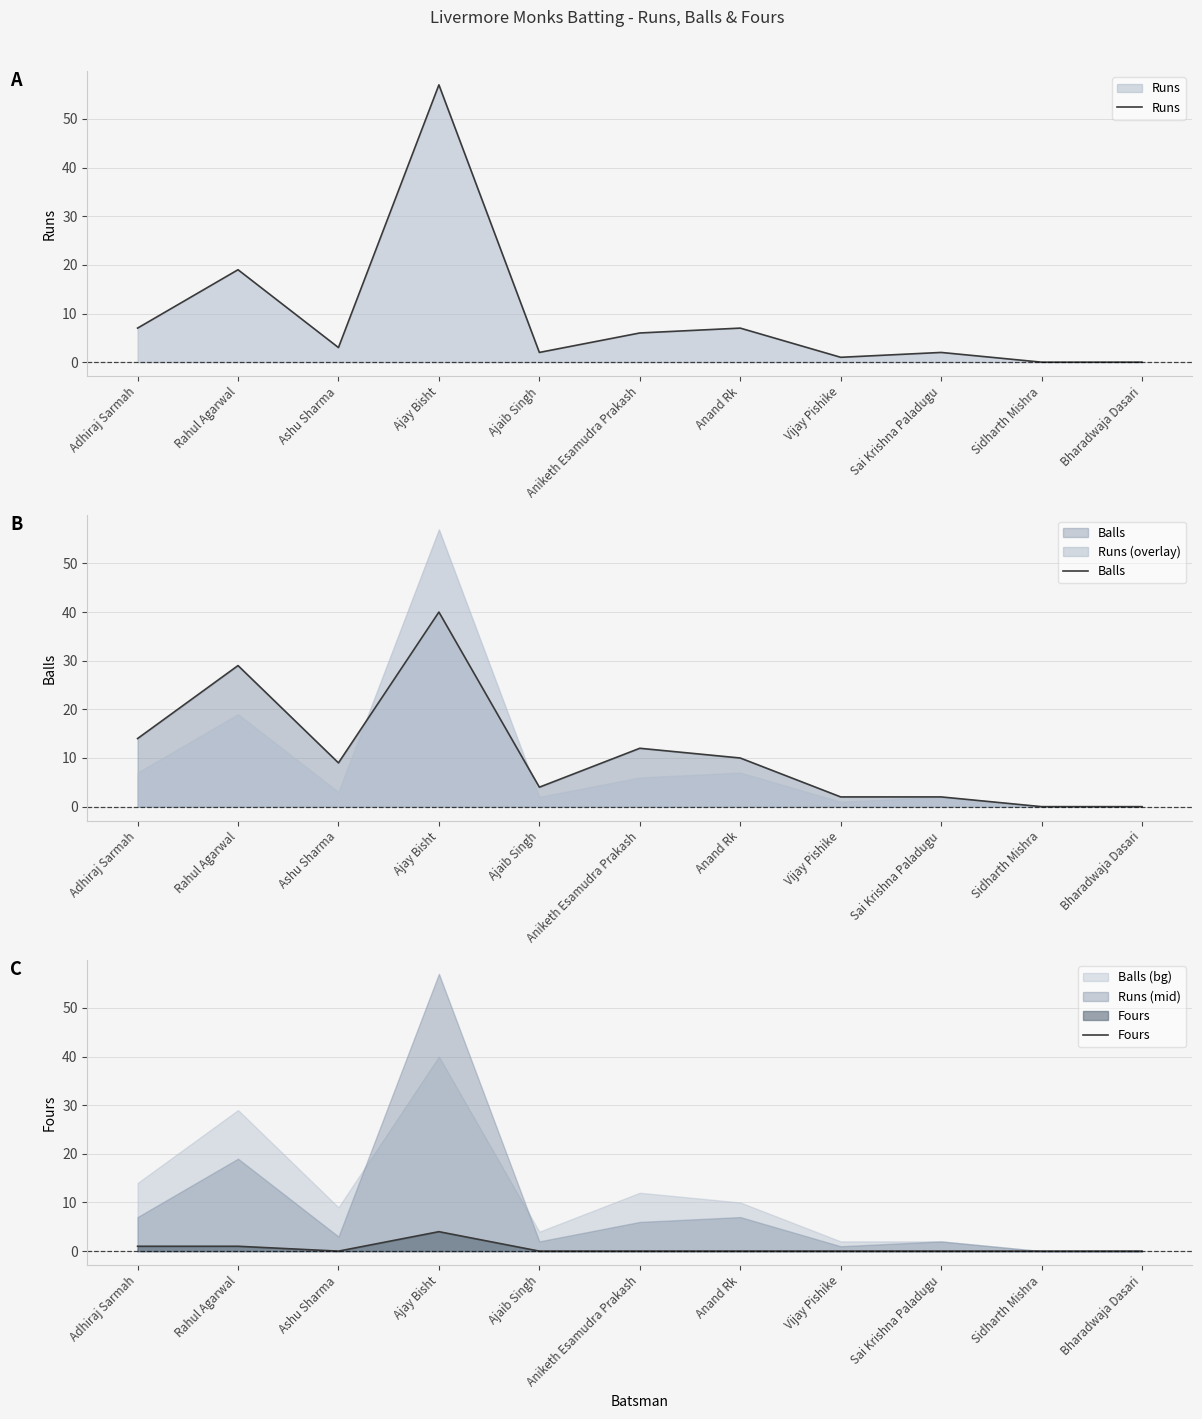

Is it true that Fours equals 1 at Vijay Pishike?

False